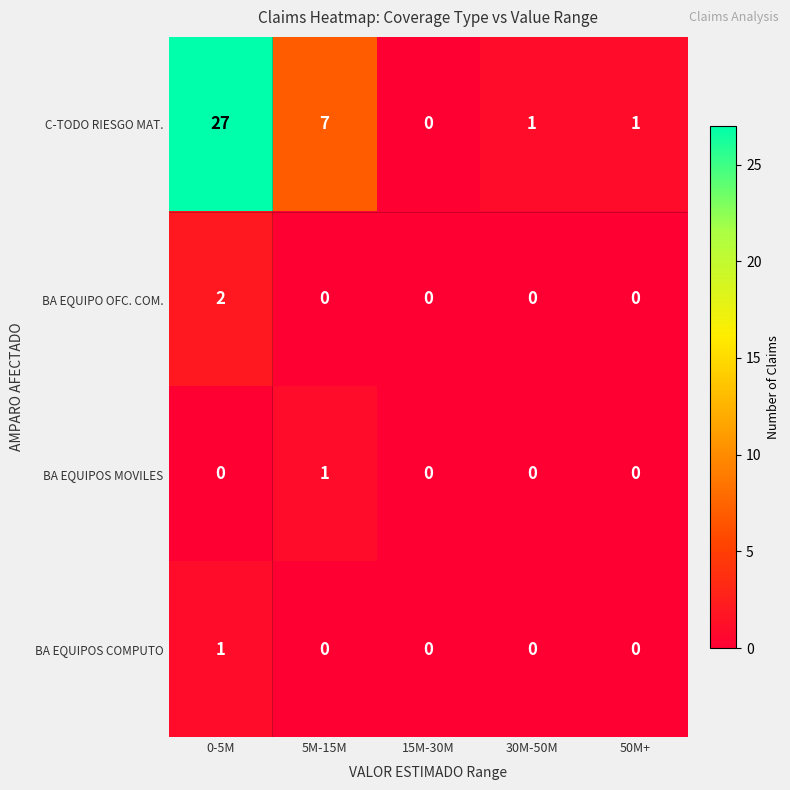

Is it true that C-TODO RIESGO MAT. equals 27 at 0-5M?

True